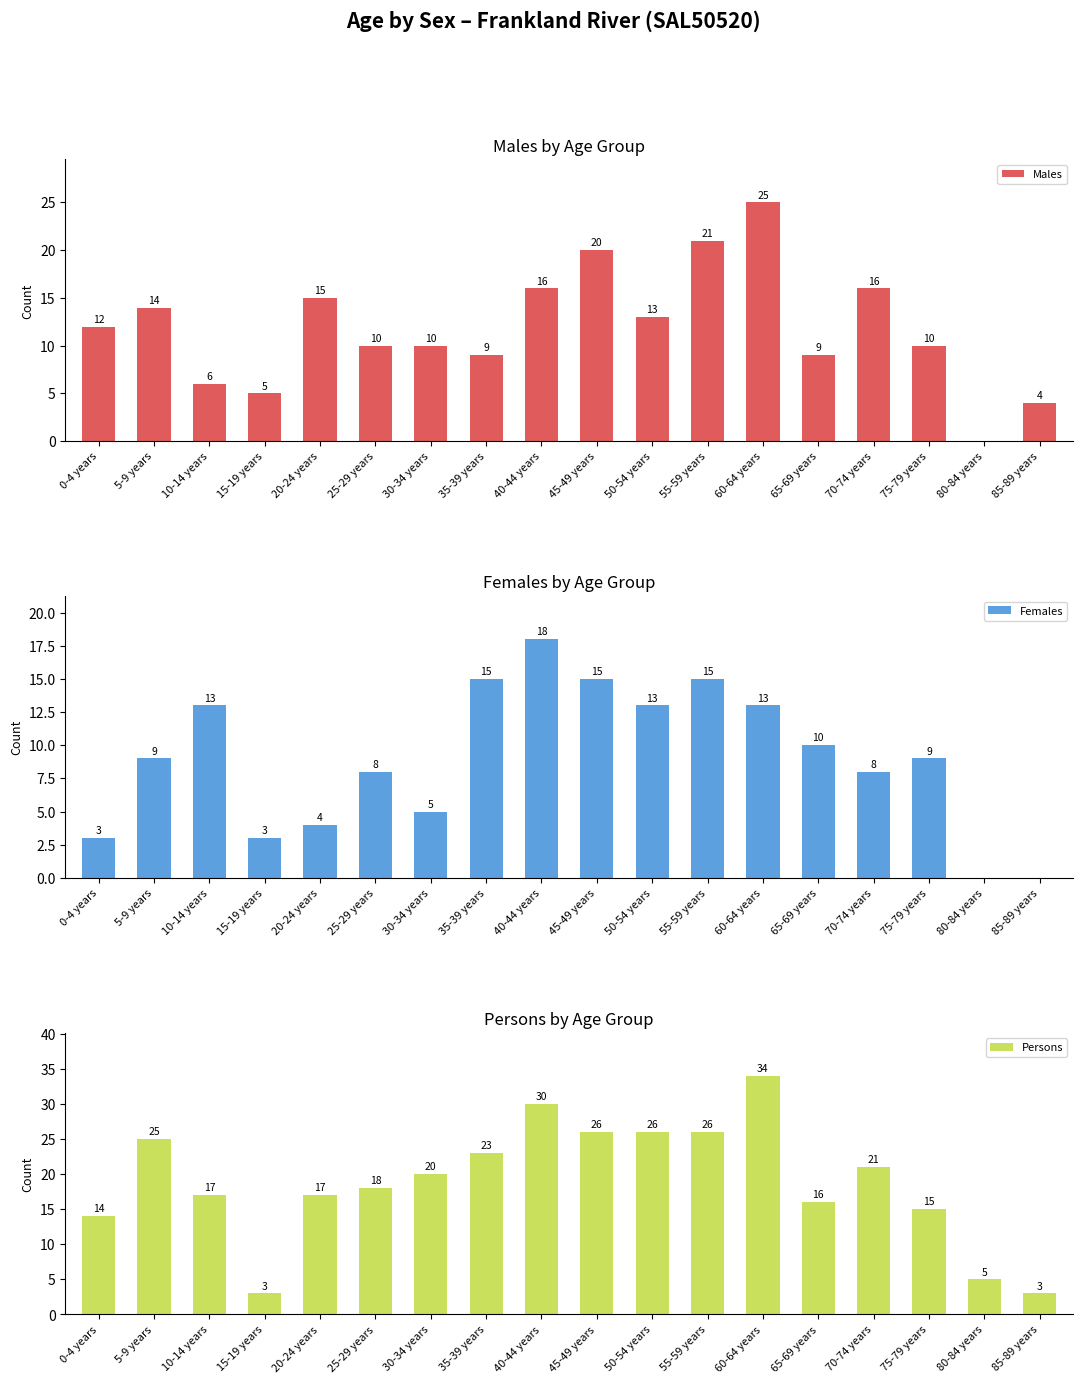

Does the chart contain any negative values?

No